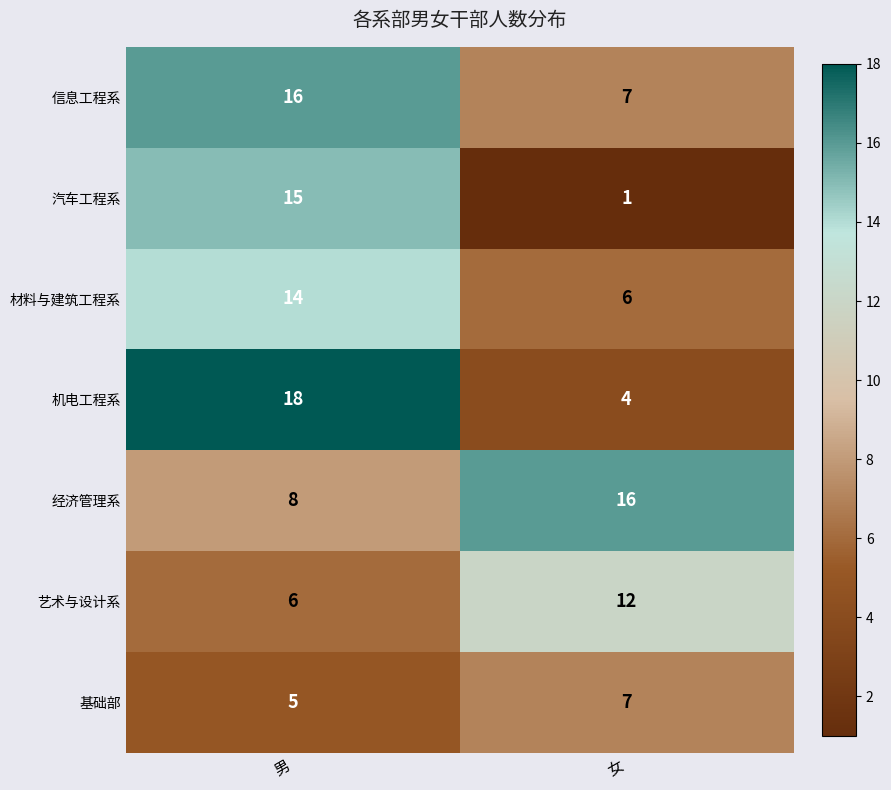

How many categories are shown in the chart?

2